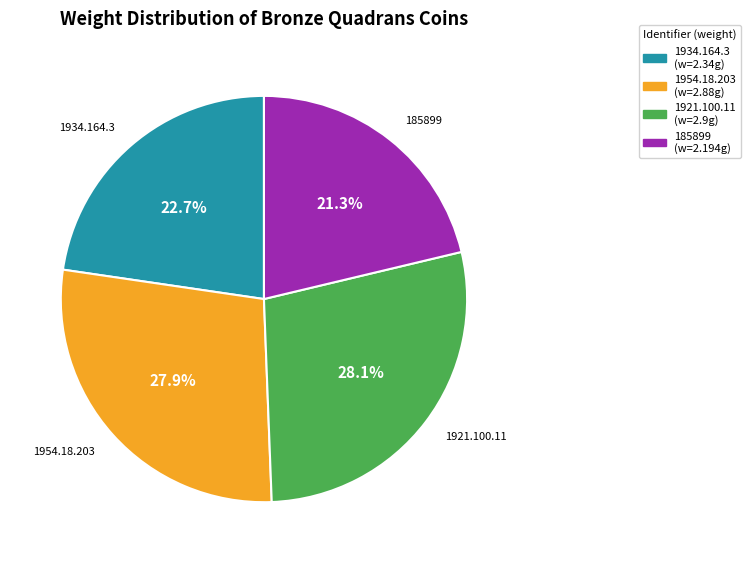

To the nearest percent, what is the average slice percentage?

25%